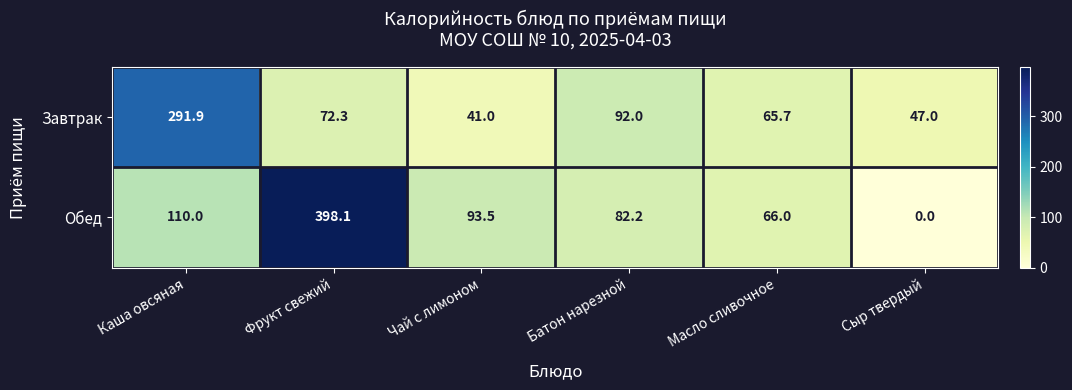

What is the approximate value of Обед at Масло сливочное?

66.0